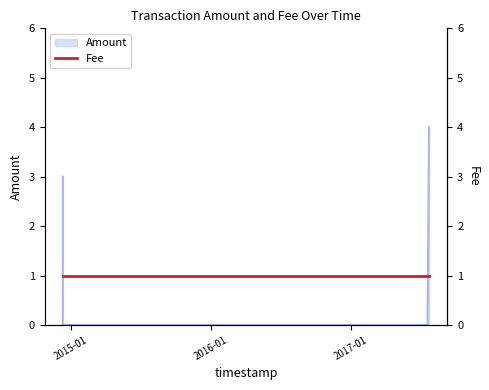

What is the difference between the maximum and minimum values?

4